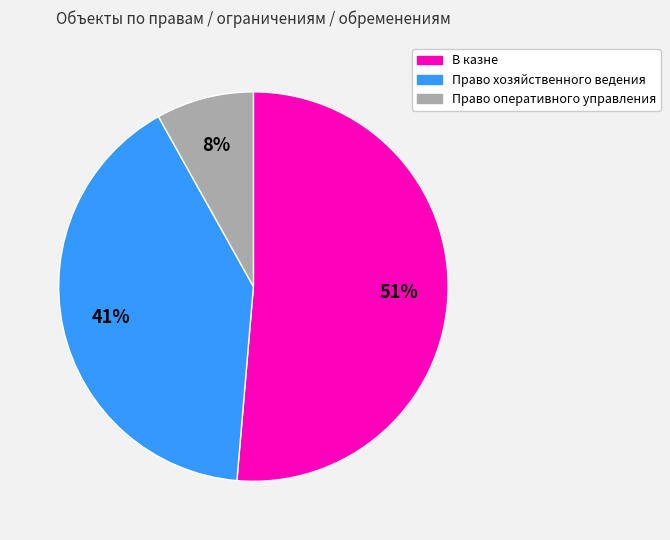

What percentage is the Право оперативного управления slice, to the nearest percent?

8%